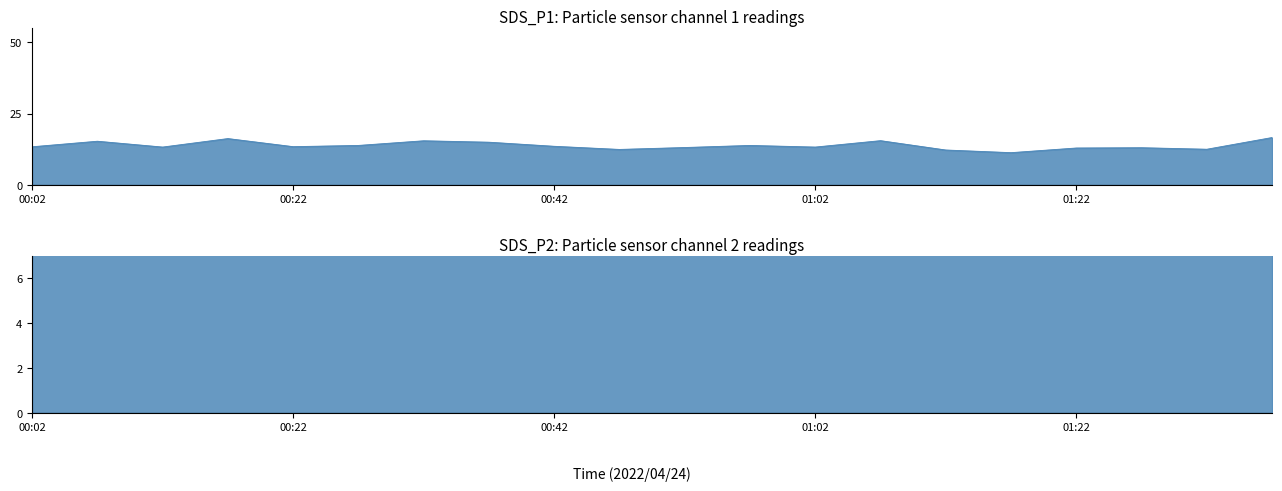

How many interior local valleys does the SDS_P1 series have?

6